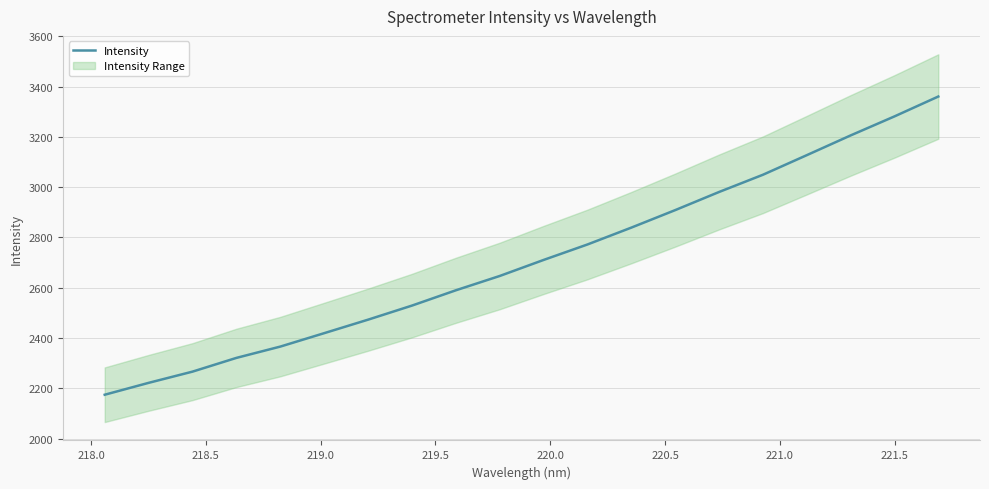

What is the minimum value for Intensity?

2174.4